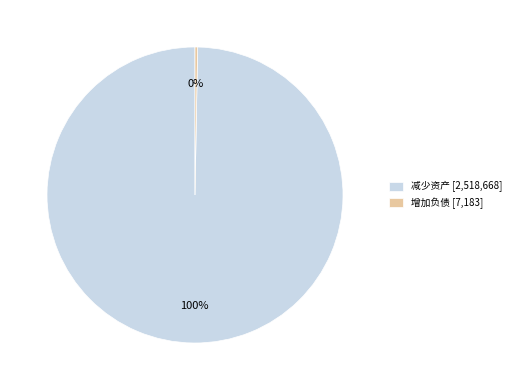

Approximately how many times larger is the value at 减少资产 compared to 增加负债?

350.6